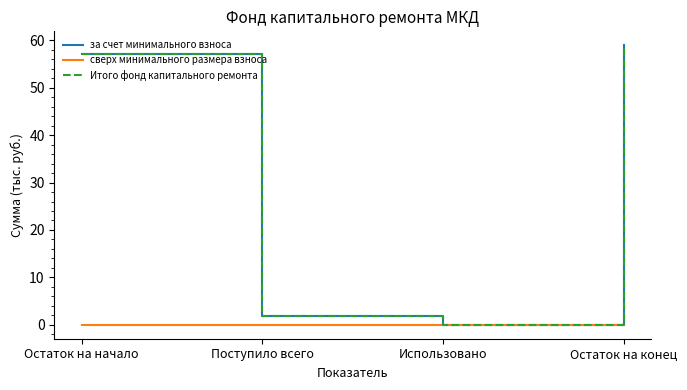

Does the chart display data point markers on the line(s)?

No